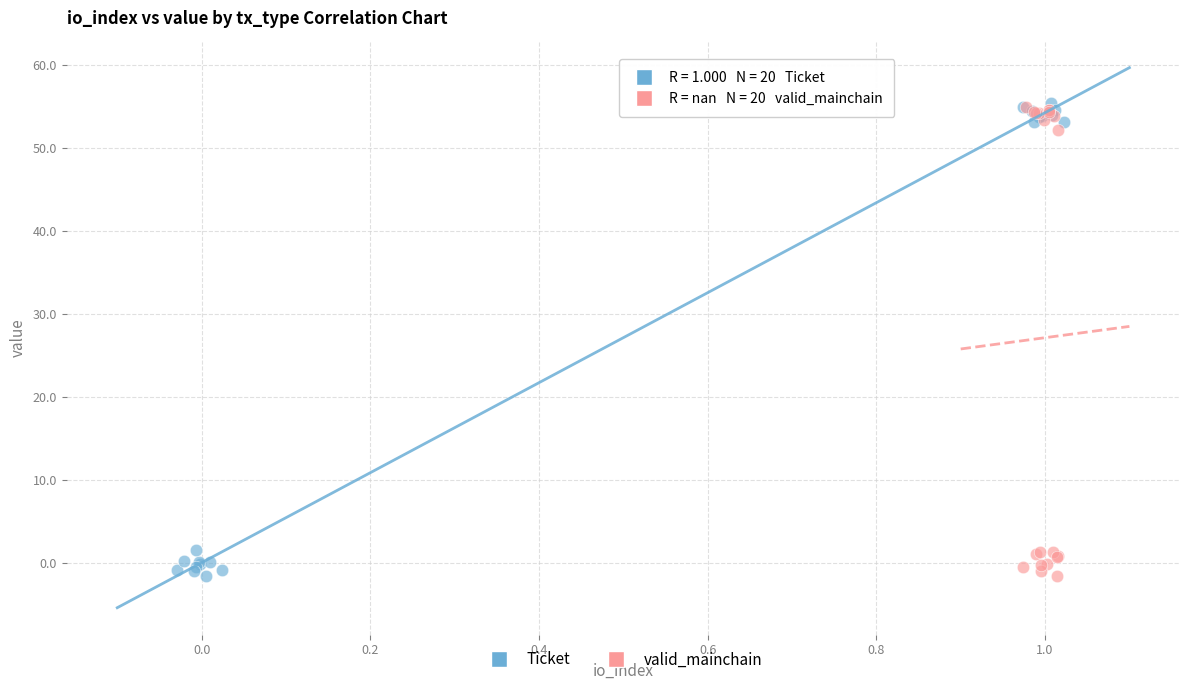

What are all the series names shown in the legend?

Ticket, valid_mainchain